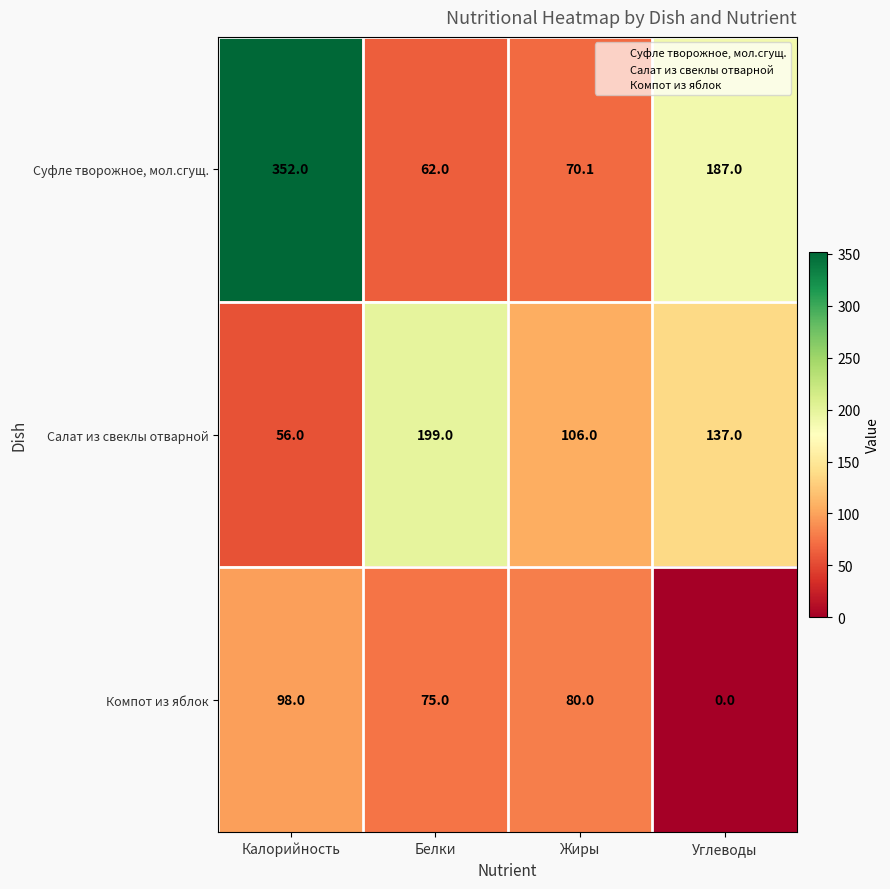

At which category is the sum across all series the highest?

Калорийность